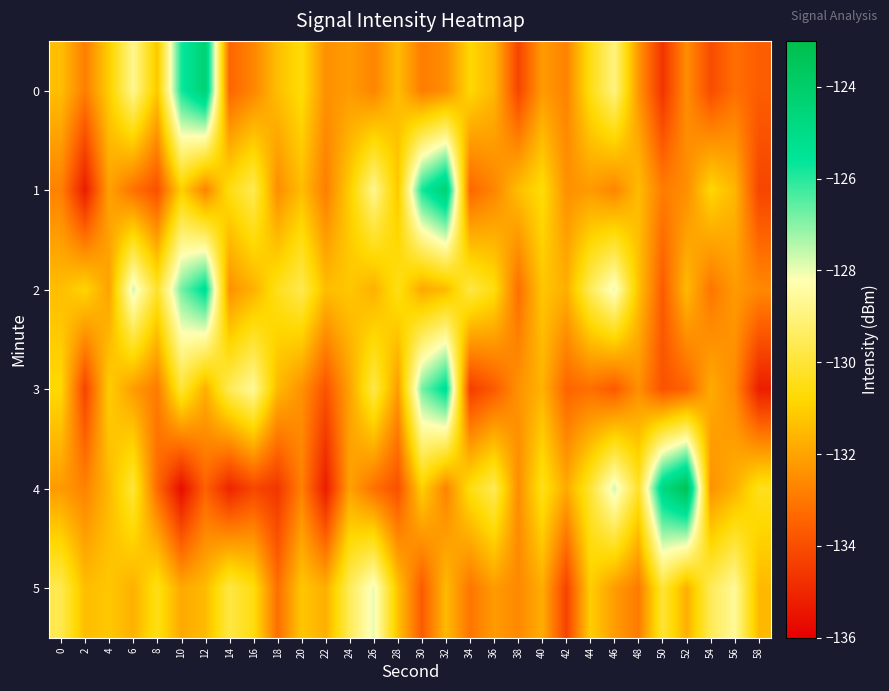

Rank the series at 52 from highest to lowest value.

4, 2, 5, 1, 0, 3